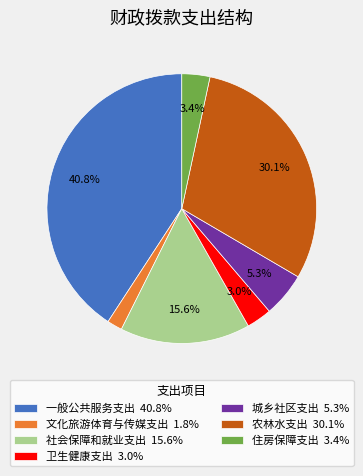

Is there any slice that represents more than half of the pie?

No